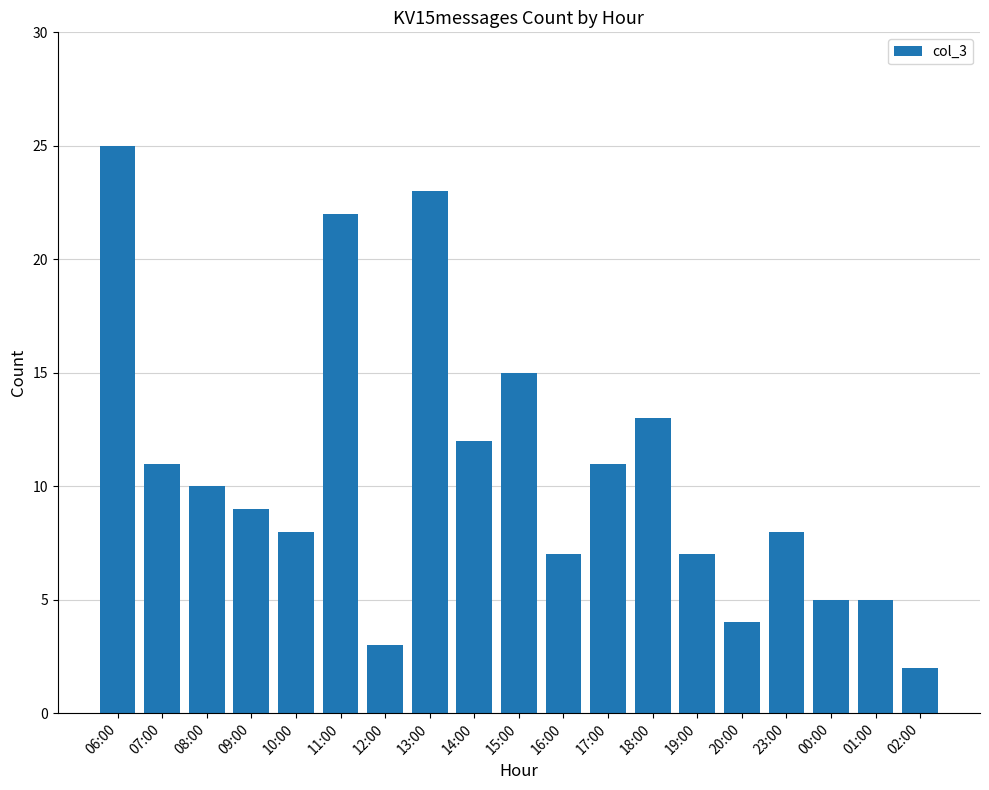

True or false: the data shows 5 at 00:00.

True